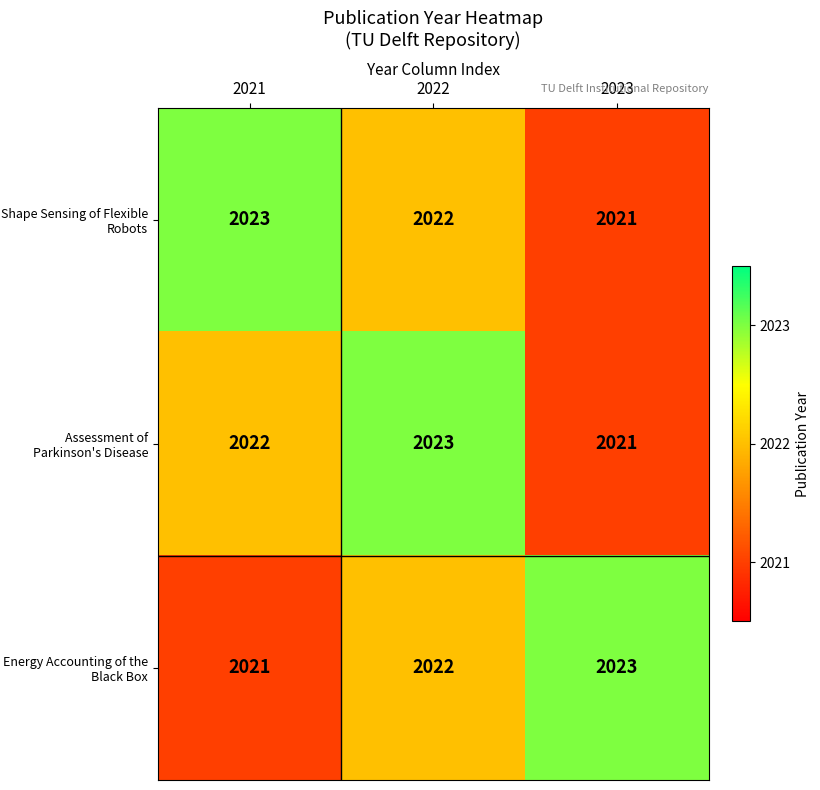

Reading left to right, what are all the values shown in this chart?

Shape Sensing of Flexible Robots: 2023	2022	2021
Assessment of Parkinson's Disease: 2022	2023	2021
Energy Accounting of the Black Box: 2021	2022	2023